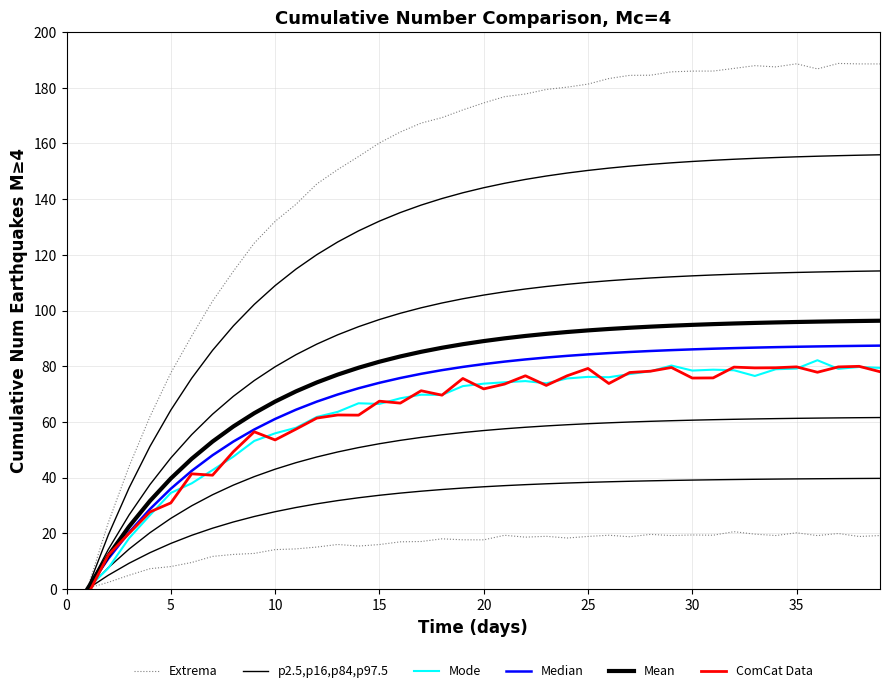

Between which two adjacent categories do ComCat Data and p2.5,p16,p84,p97.5 first intersect?

0 and 5